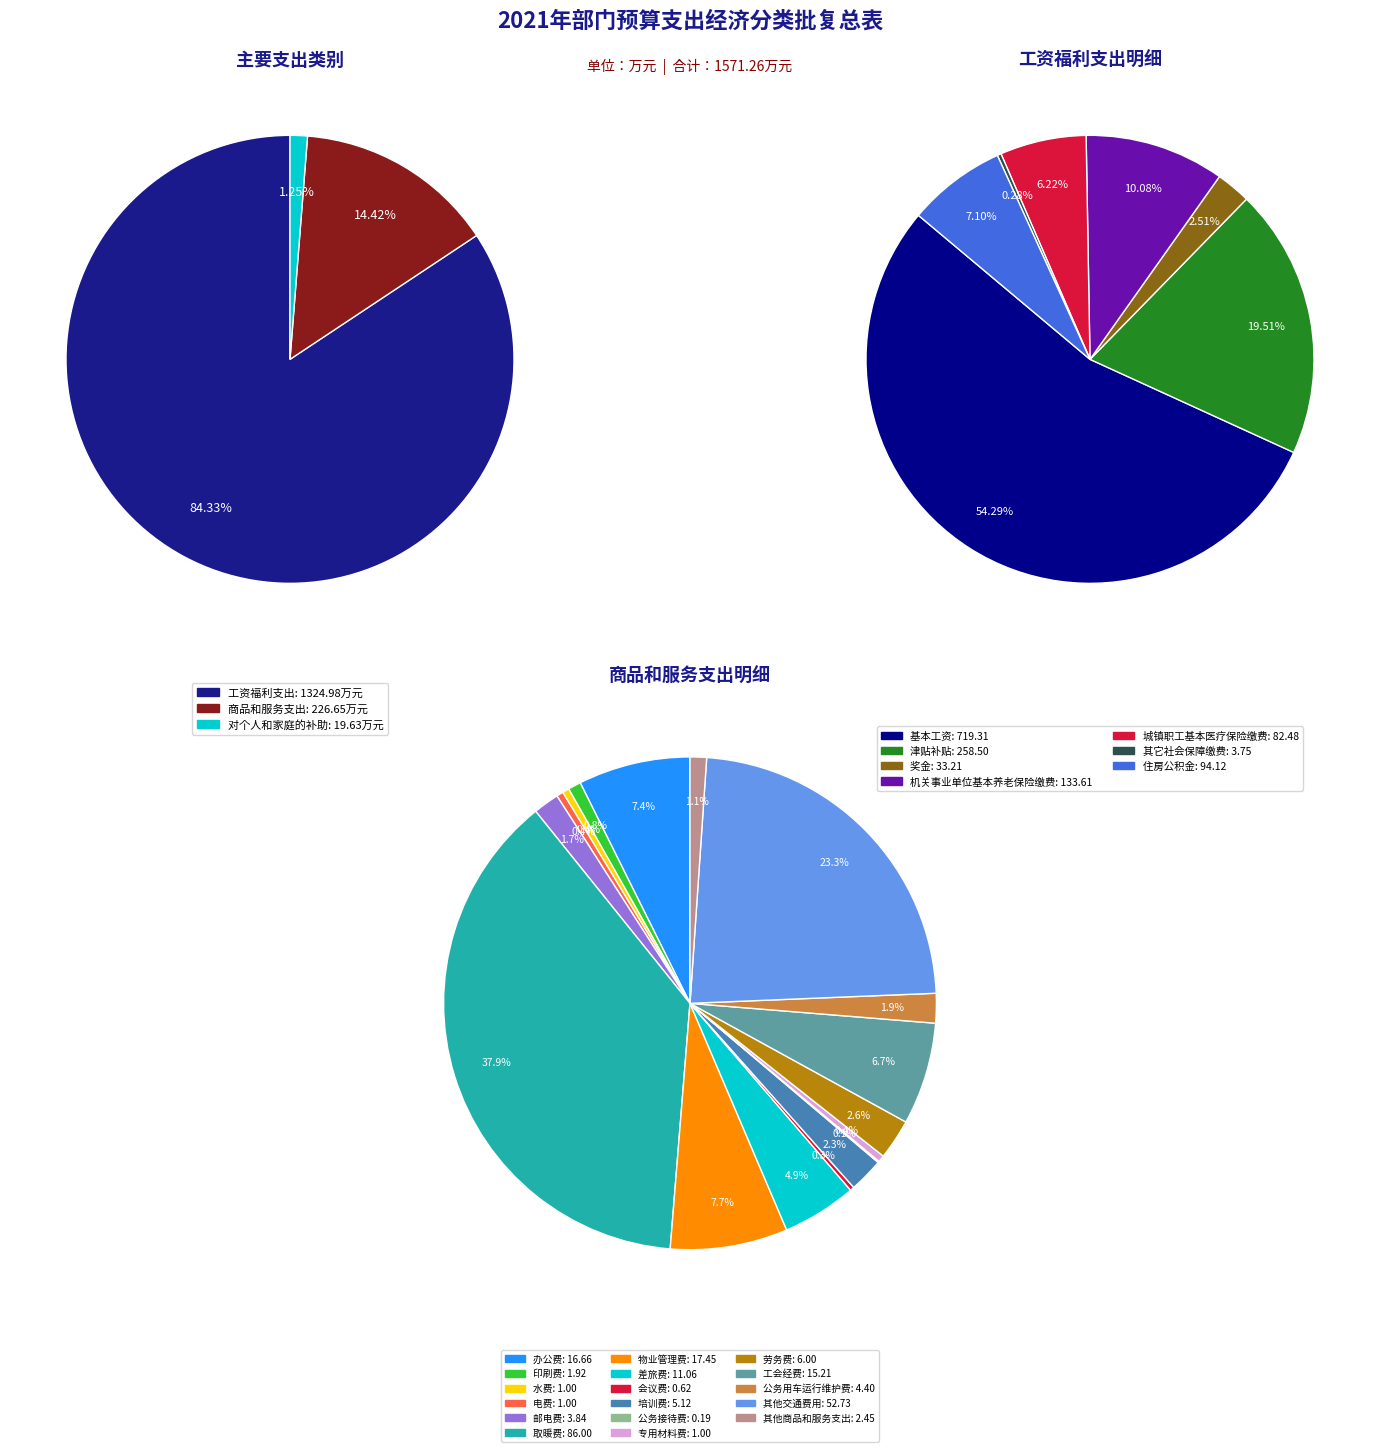

Approximately how many times larger is the value at 工资福利支出 compared to 对个人和家庭的补助?

67.5